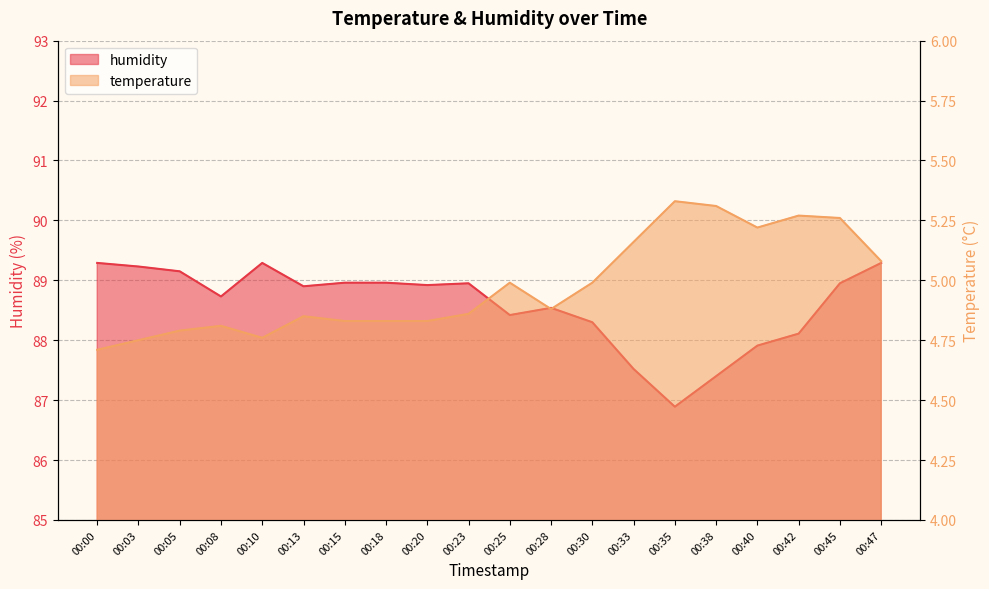

Between 00:30 and 00:25, which is larger?

00:30